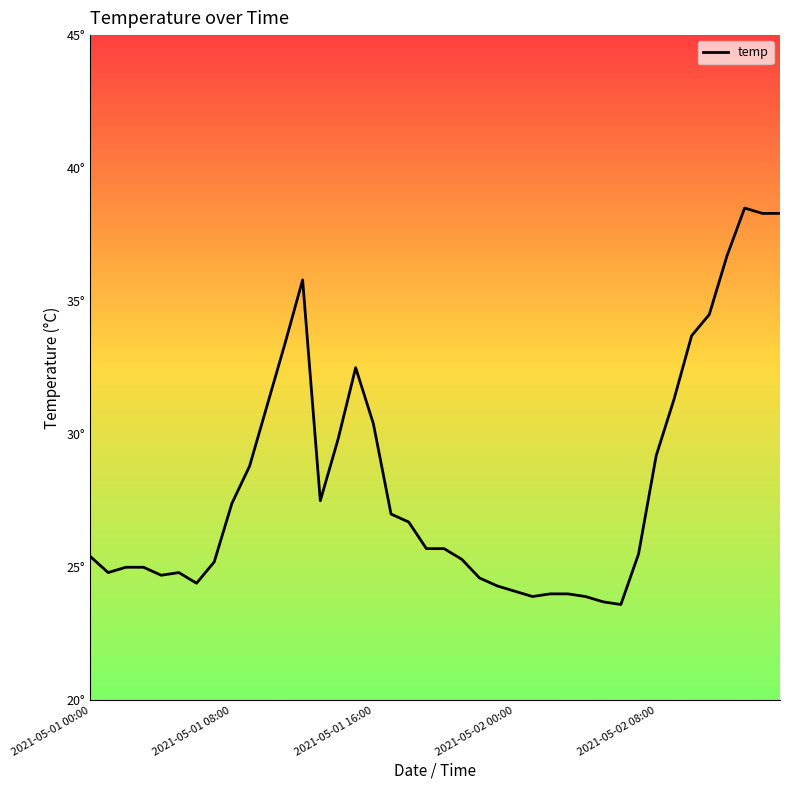

Does the chart display data point markers on the line(s)?

No